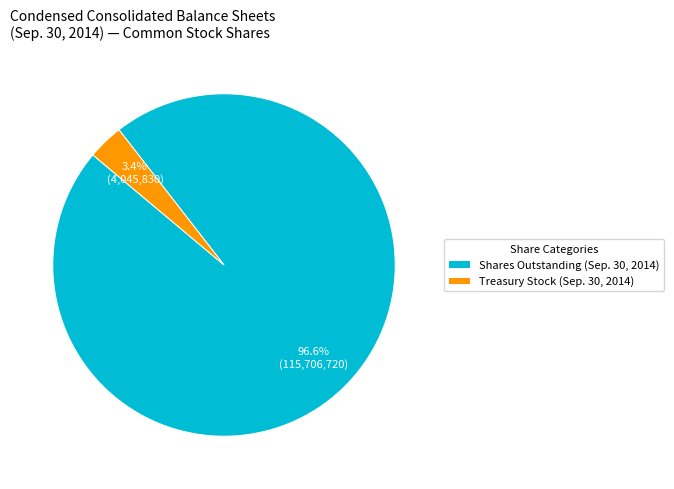

How many slices are in this pie chart?

2